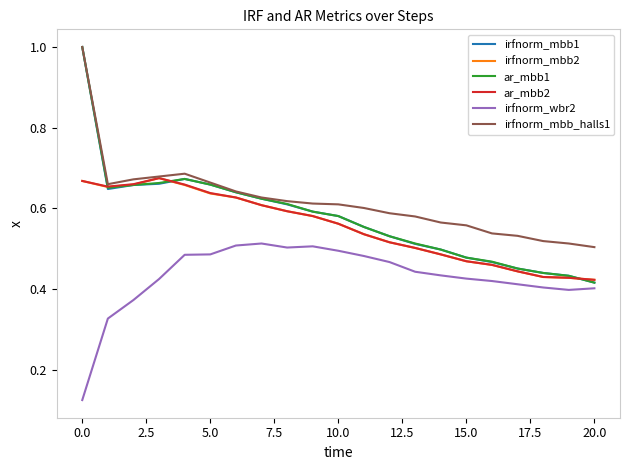

Which series has the largest total across all categories?

irfnorm_mbb_halls1